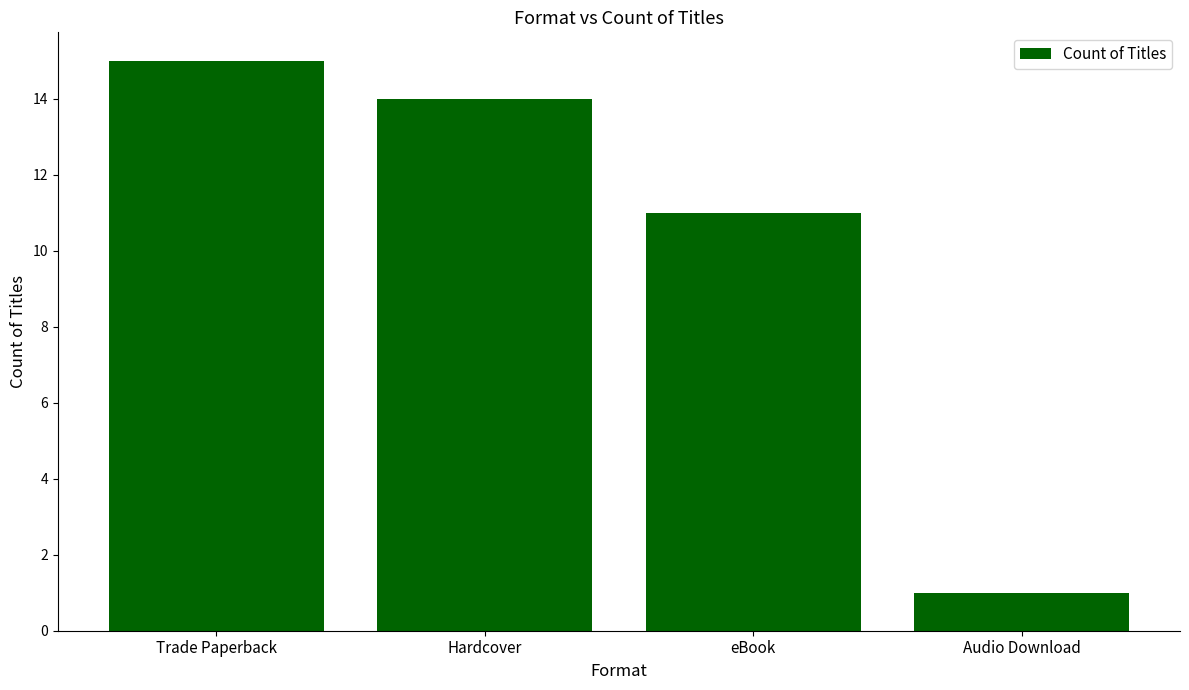

What is the greatest value displayed?

15